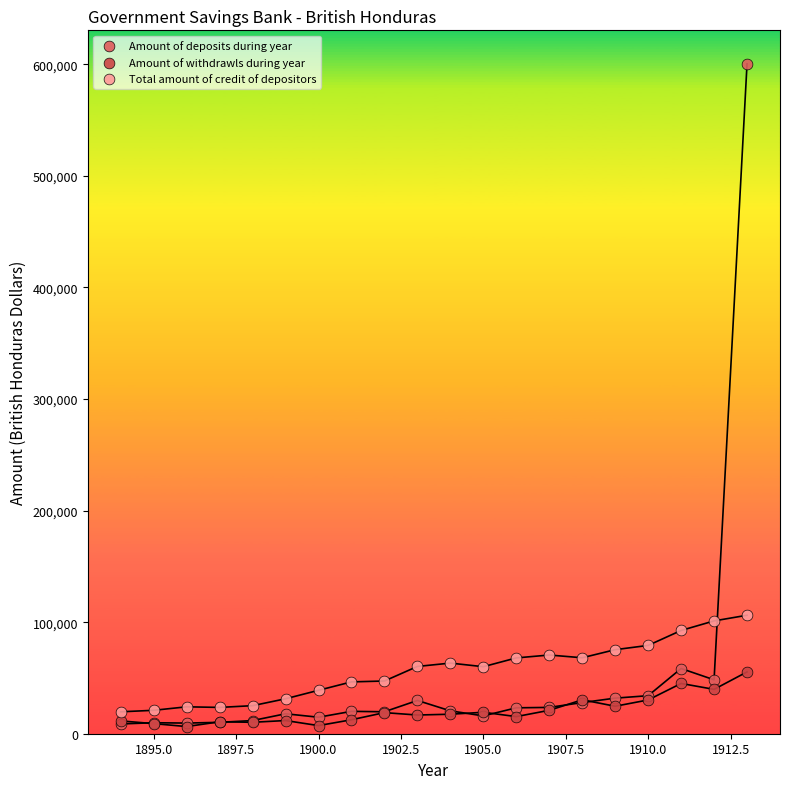

What are all the series names shown in the legend?

Amount of deposits during year, Amount of withdrawls during year, Total amount of credit of depositors